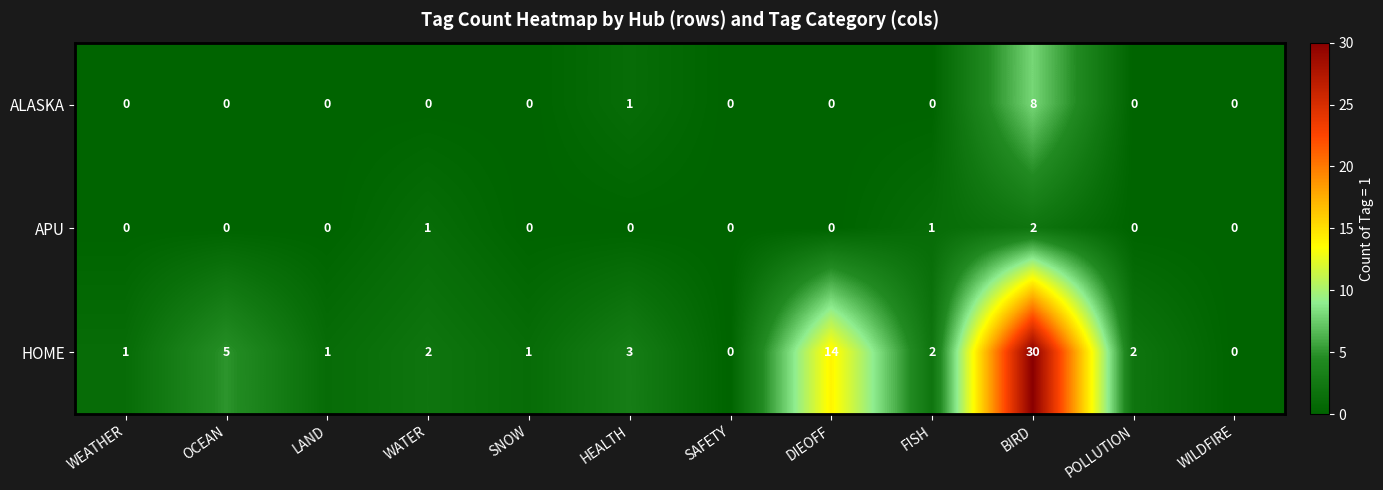

How many categories are shown in the chart?

12